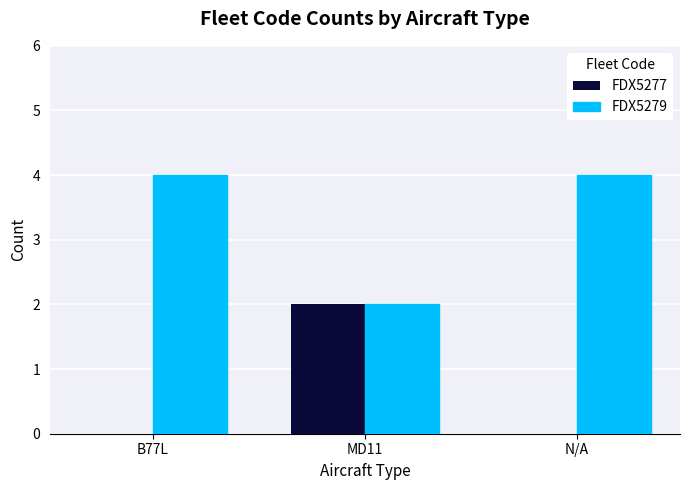

What is the difference between the FDX5279 values at B77L and MD11?

2